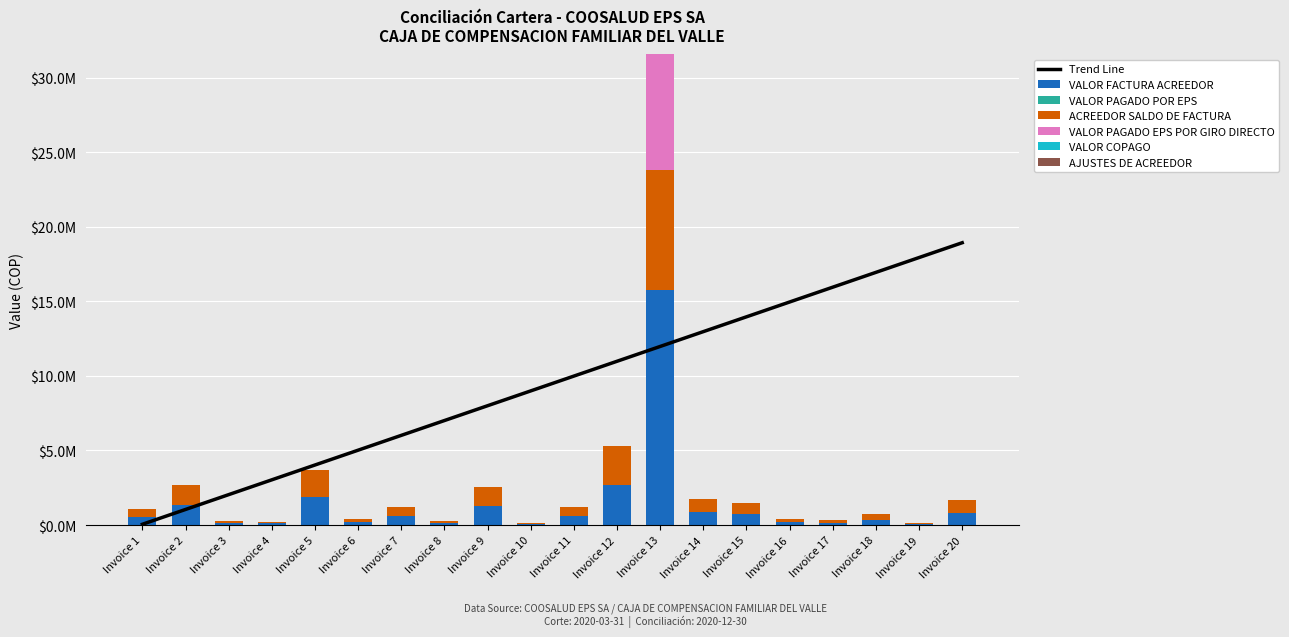

What is the approximate value of ACREEDOR SALDO DE FACTURA at Invoice 5, to the nearest 100?

1861500